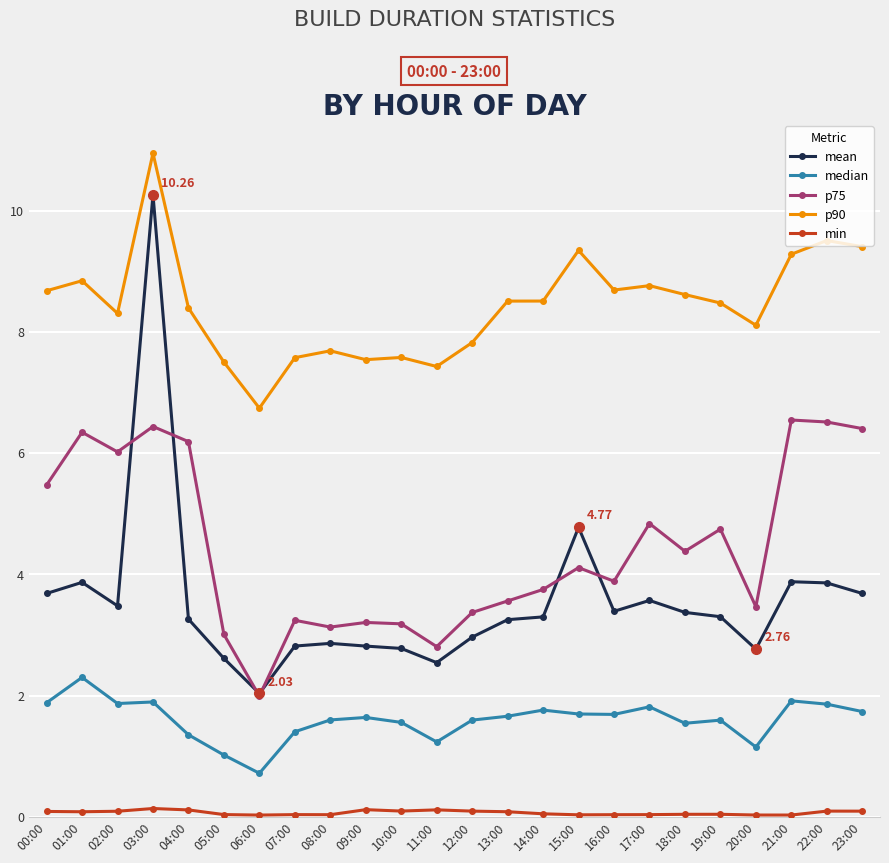

At how many categories does at least one series exceed 10?

1